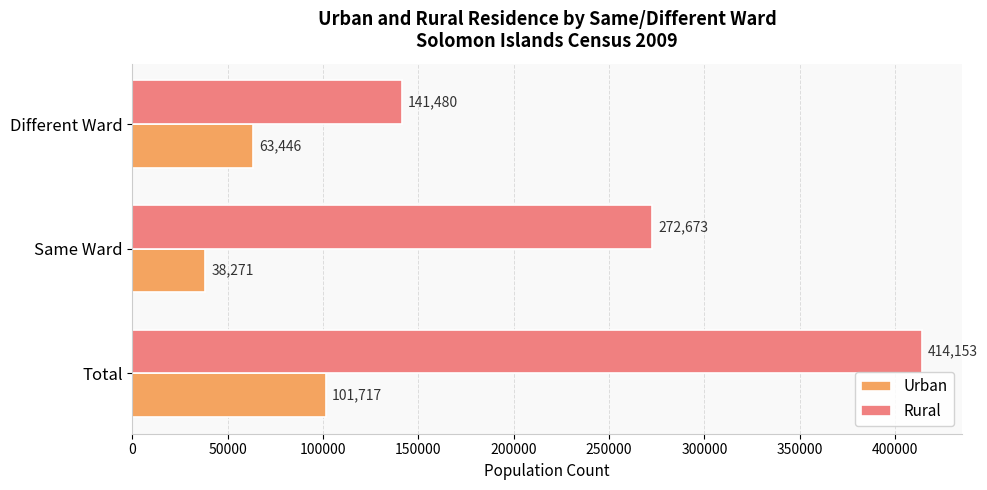

Which category has the lowest value in the Urban series?

Same Ward